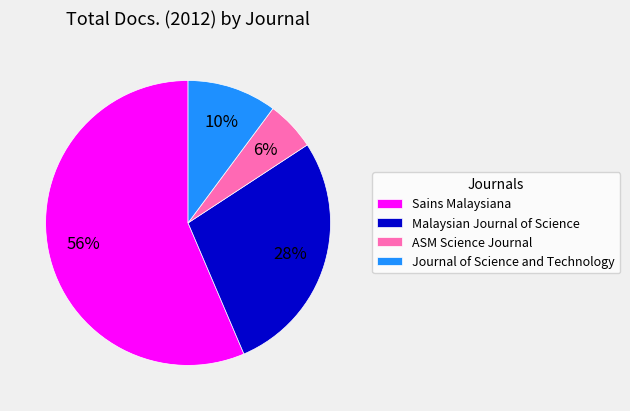

The ASM Science Journal slice represents 11% of the pie. True or false?

False